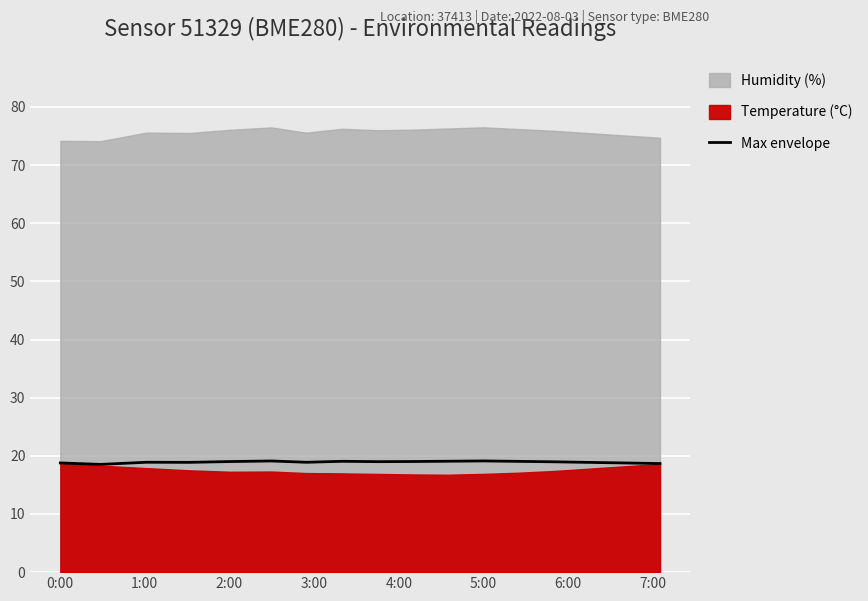

Is it true that the value at 12 is 33.1?

False